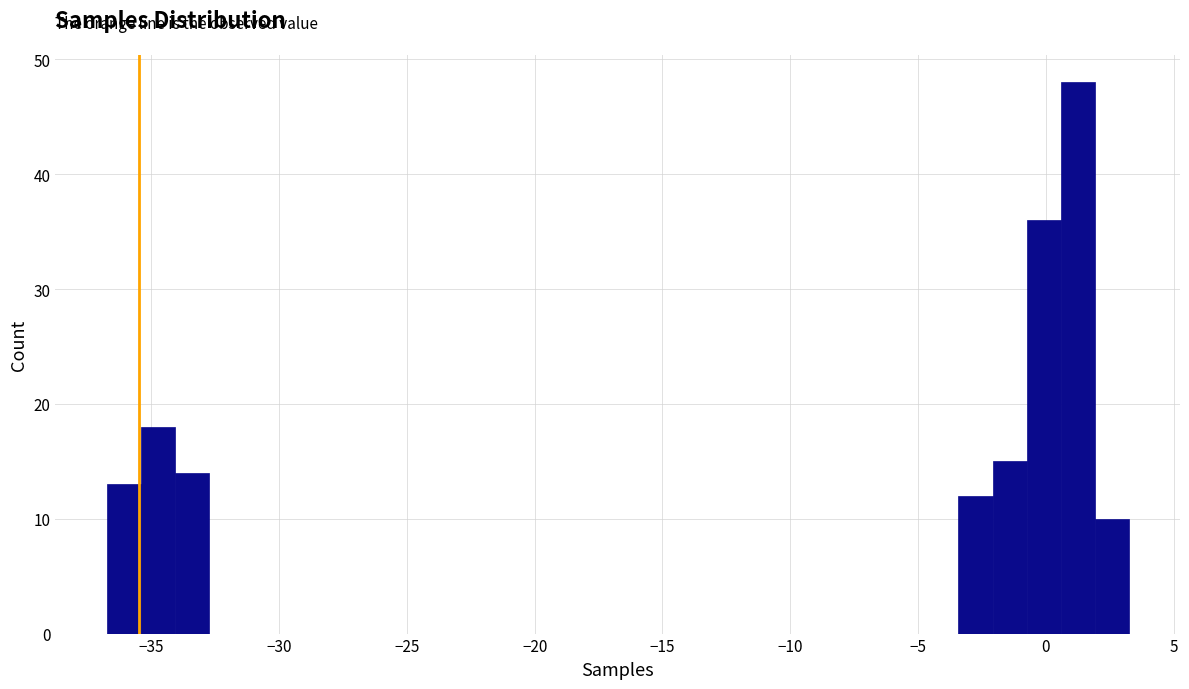

Around what value on the x-axis is the tallest bar? Give the approximate position of its centre, as read against the axis.

1.0